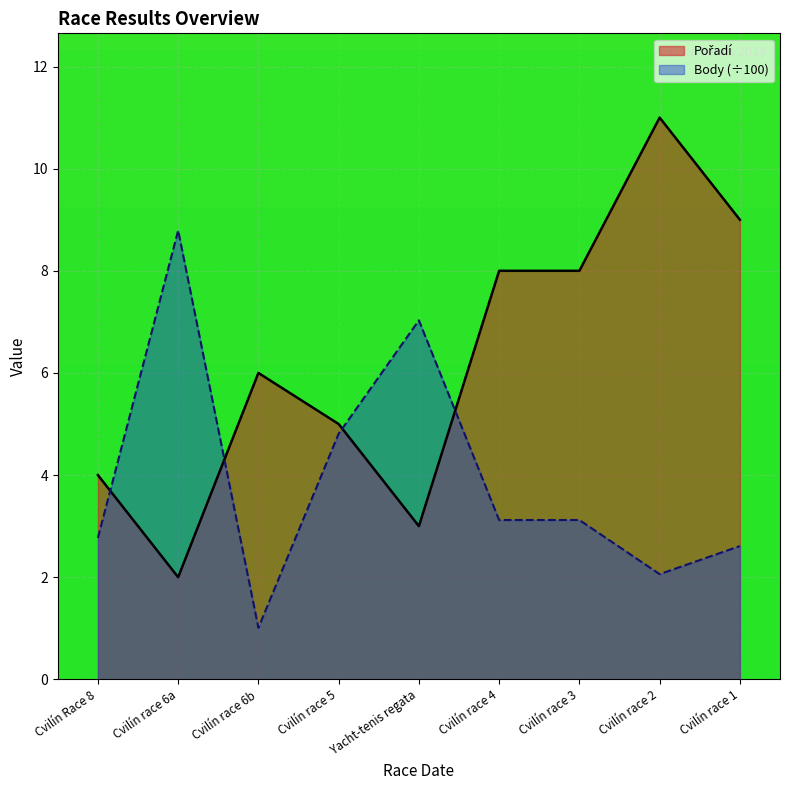

Reading left to right, extract all data points from this chart.

Pořadí: 4.0	2.0	6.0	5.0	3.0	8.0	8.0	11.0	9.0
Body: 2.8	8.8	1.0	4.8	7.0	3.1	3.1	2.1	2.6